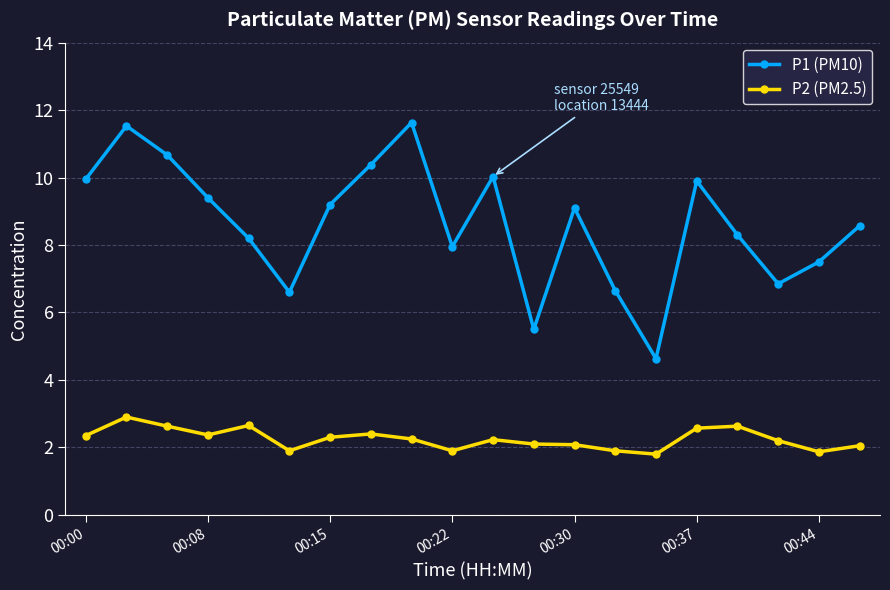

What is the value of the P2 (PM2.5) point at the 17th from the left?

2.6